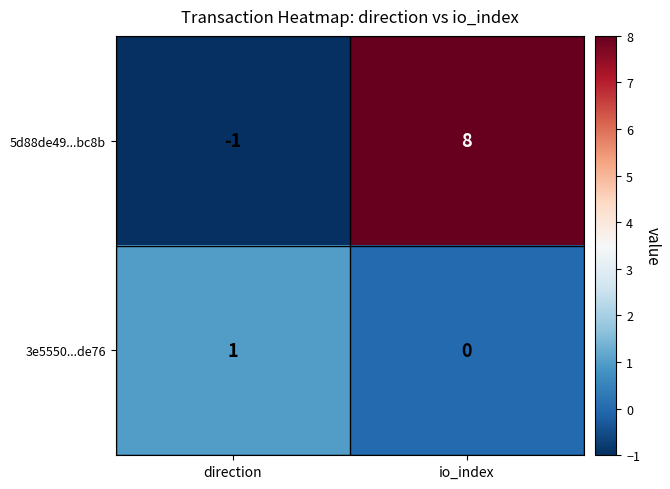

What is the spread (max minus min) of values at io_index?

8